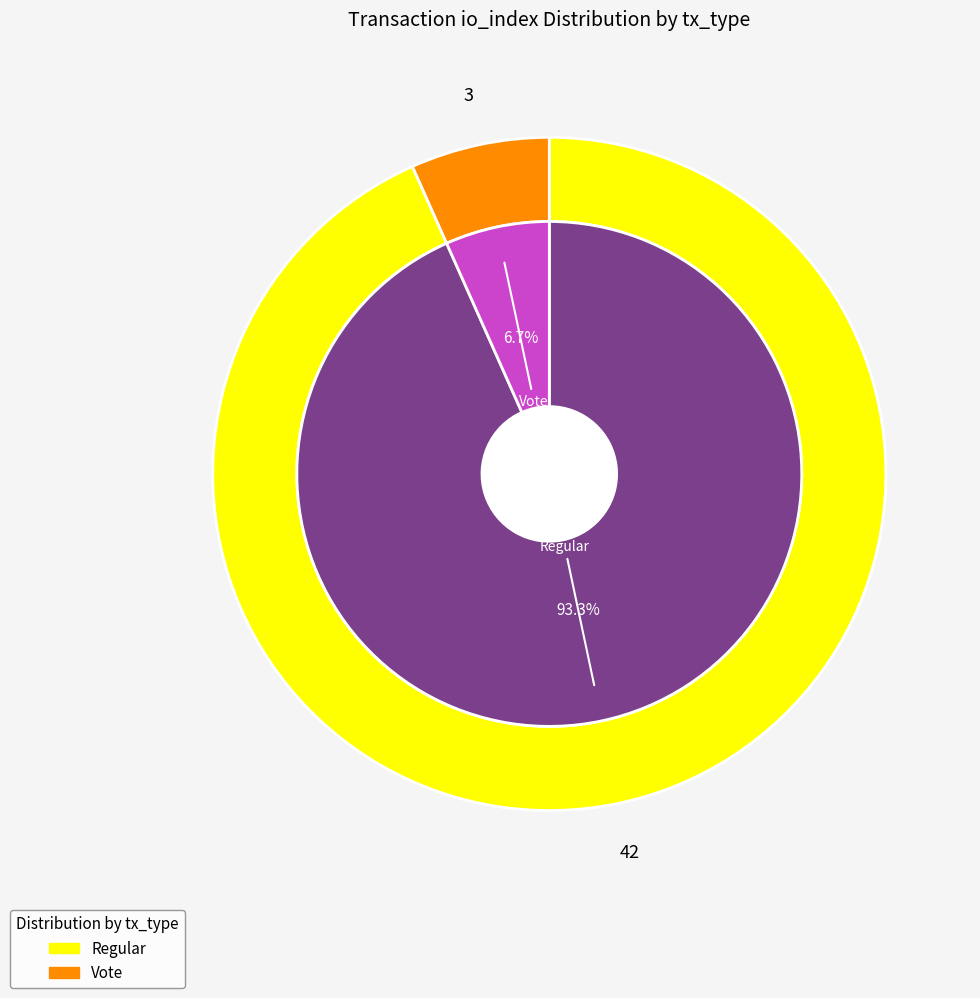

To the nearest percent, what portion does Vote represent?

7%